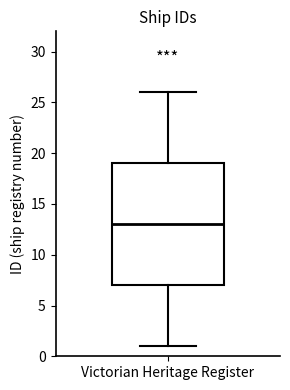

Read this box plot against the y-axis: the position of the median line, the range covered by the box, and the ends of both whiskers. The values are not printed on the chart, so give them approximately, as read against the axis.

median 13, box 7 to 19, whiskers 1 to 26